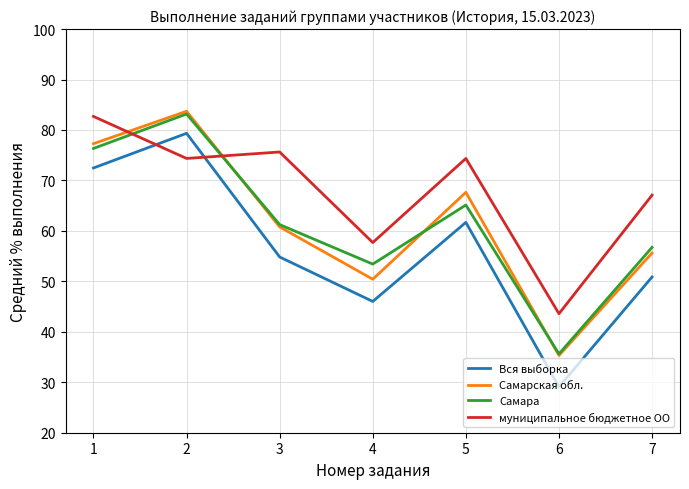

At how many categories does at least one series exceed 80?

2